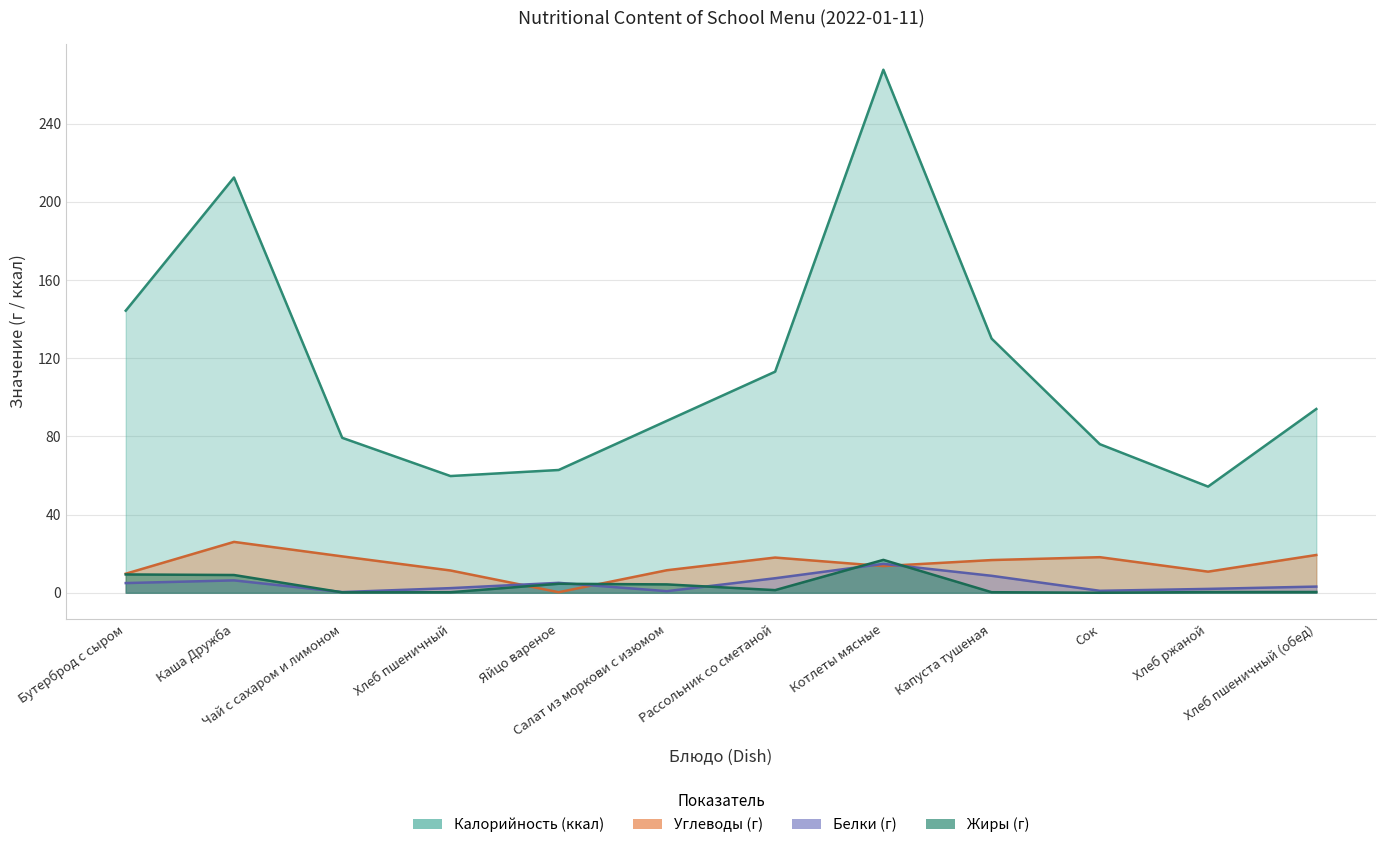

At which category is the sum across all series the highest?

Котлеты мясные